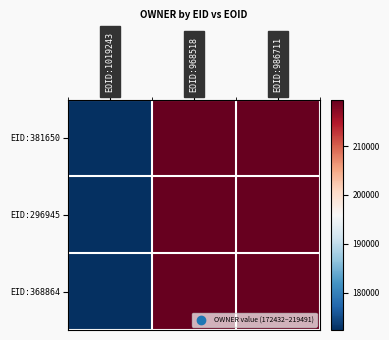

At which category is the sum across all series the highest?

EOID:968518